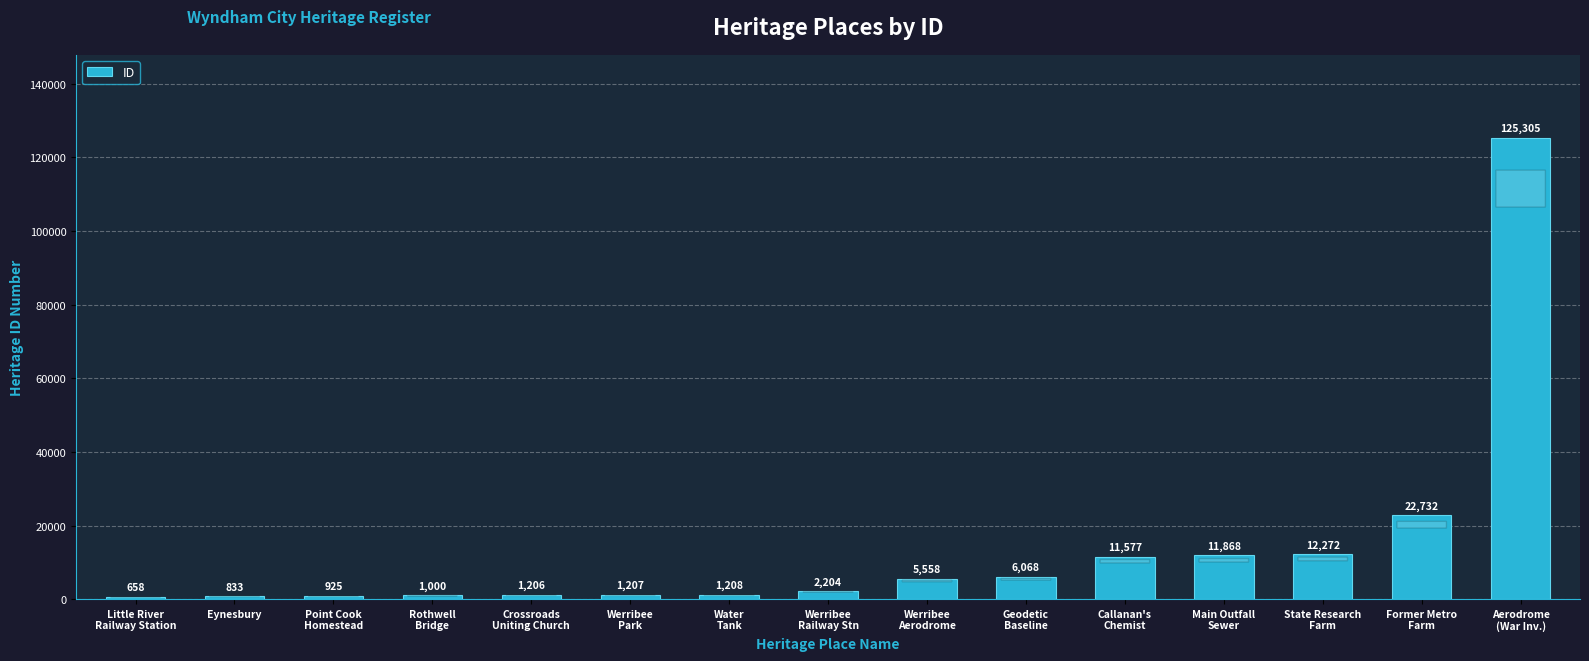

Rank the categories by value from lowest to highest.

Little River
Railway Station, Eynesbury, Point Cook
Homestead, Rothwell
Bridge, Crossroads
Uniting Church, Werribee
Park, Water
Tank, Werribee
Railway Stn, Werribee
Aerodrome, Geodetic
Baseline, Callanan's
Chemist, Main Outfall
Sewer, State Research
Farm, Former Metro
Farm, Aerodrome
(War Inv.)